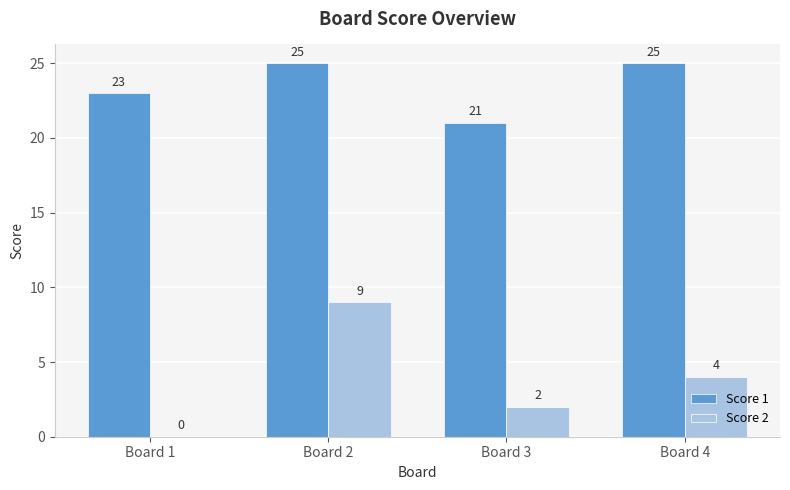

Where does the Score 2 series first go above 4?

Board 2